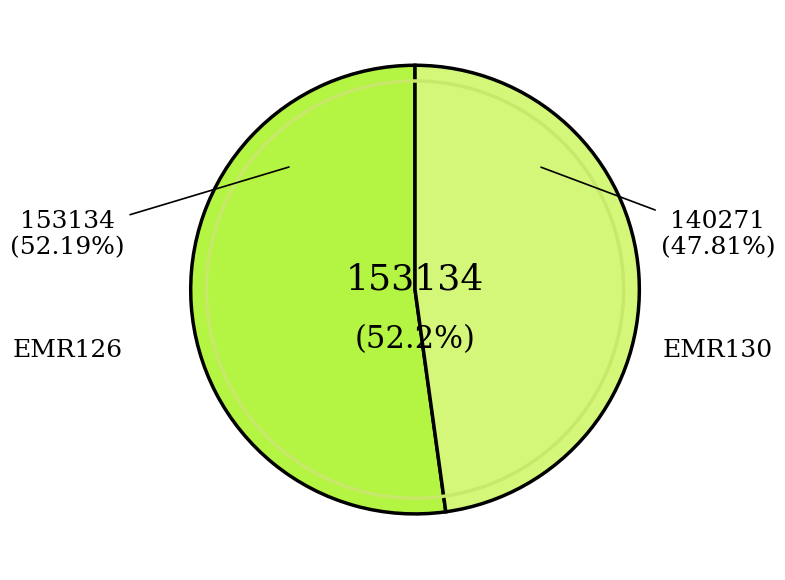

Count the number of slices in the pie.

2